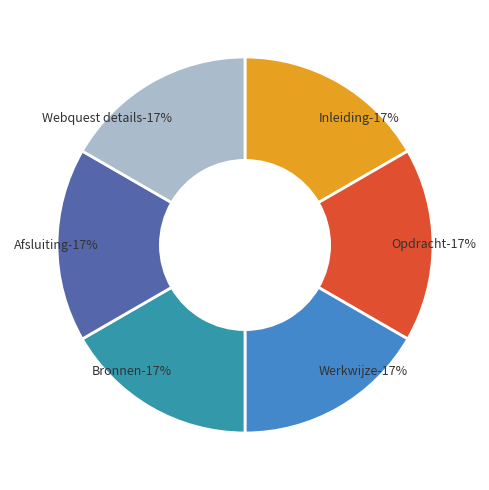

To the nearest percent, what percentage of the pie is Opdracht?

17%